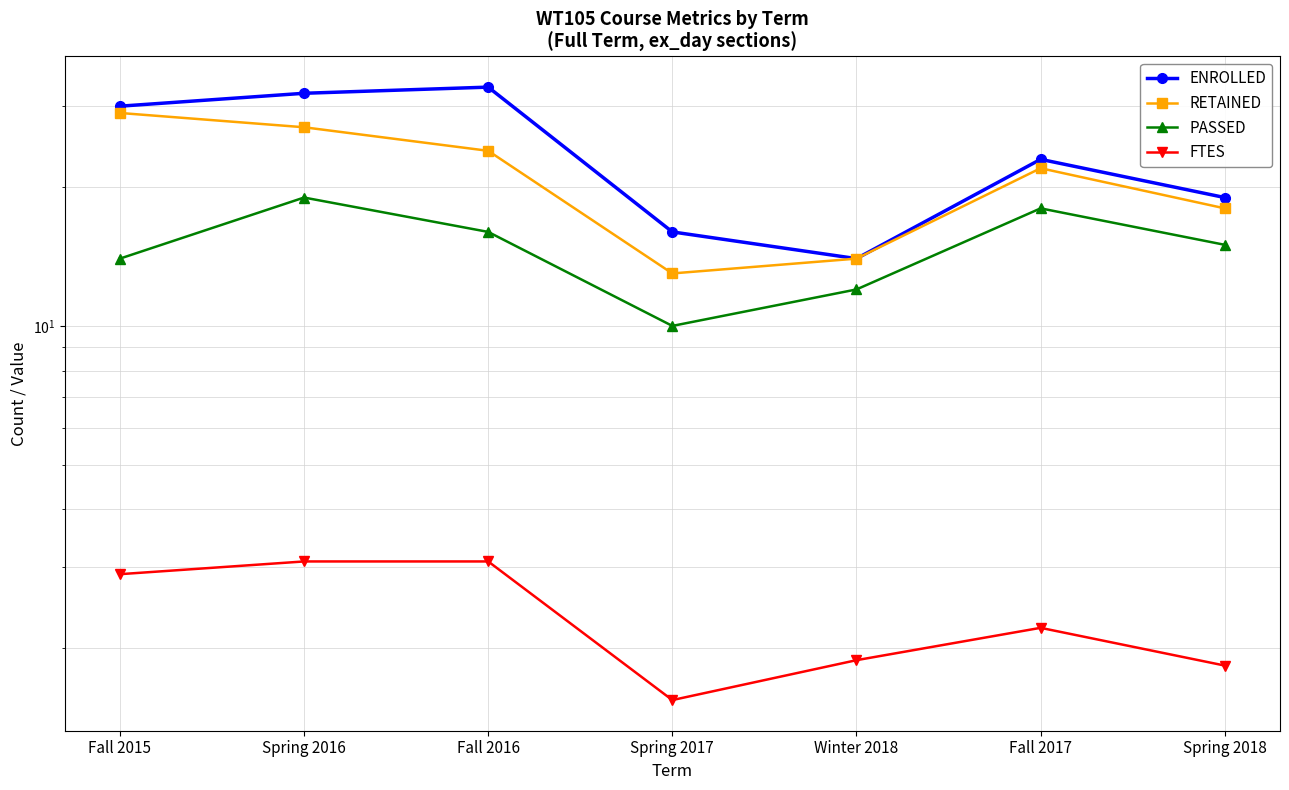

List the series in order of their peak value, highest first.

ENROLLED, RETAINED, PASSED, FTES